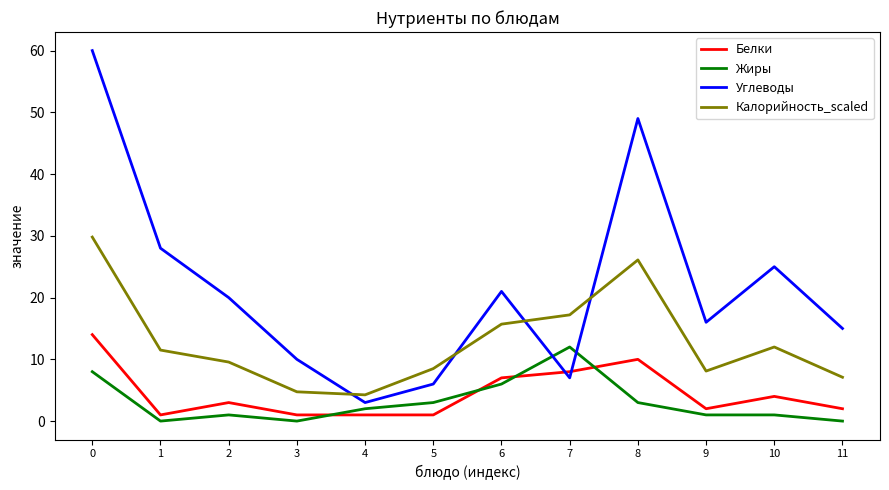

At which label is Белки closest to 7?

6